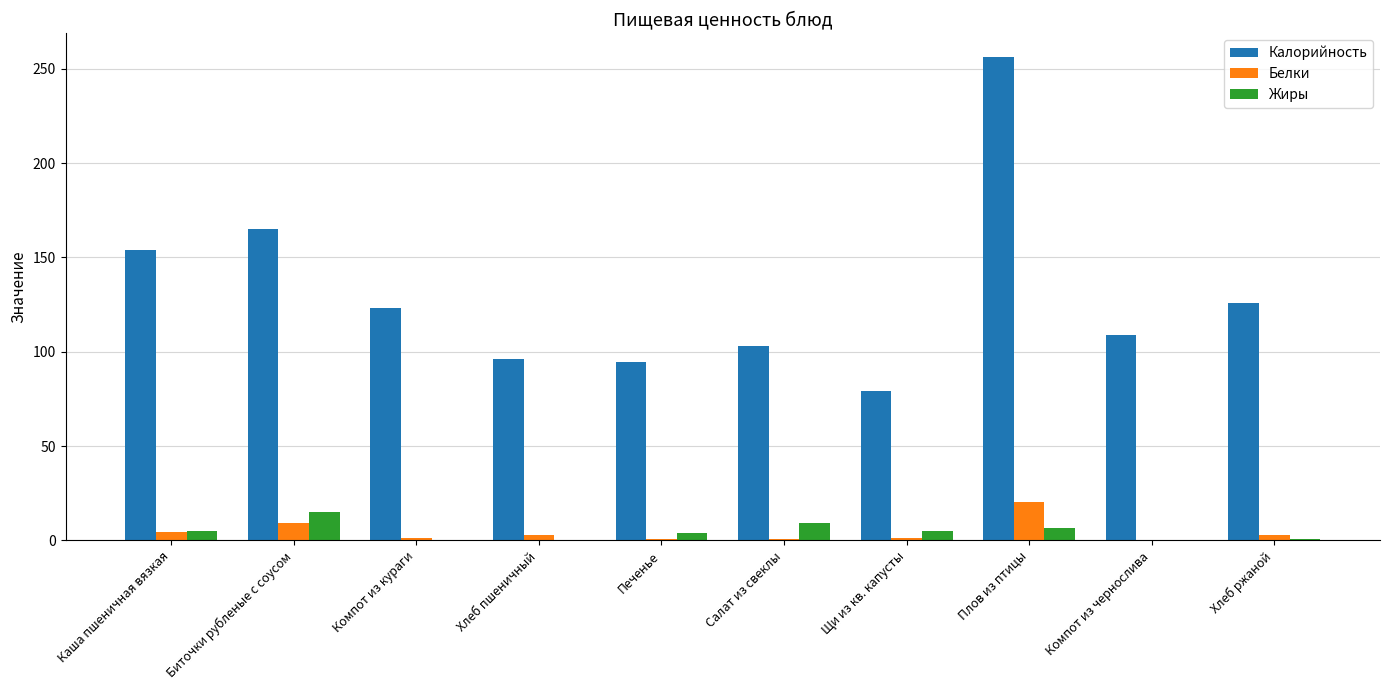

True or false: Калорийность has a value of 49.5 at Печенье.

False